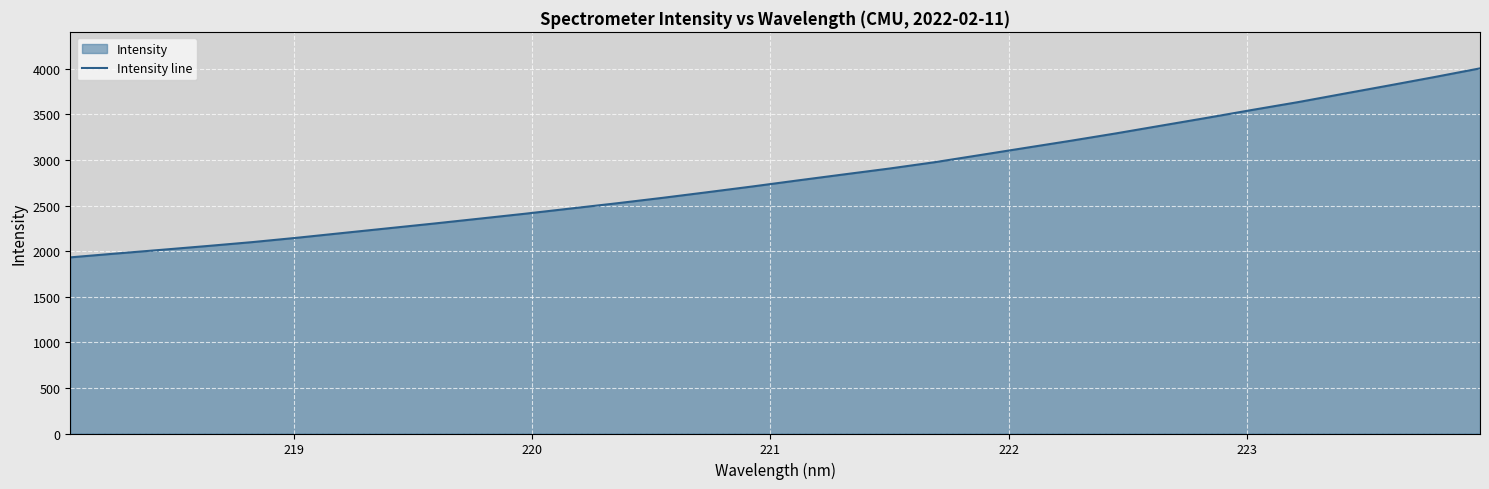

What is the value of the 19th point from the left?

2906.0